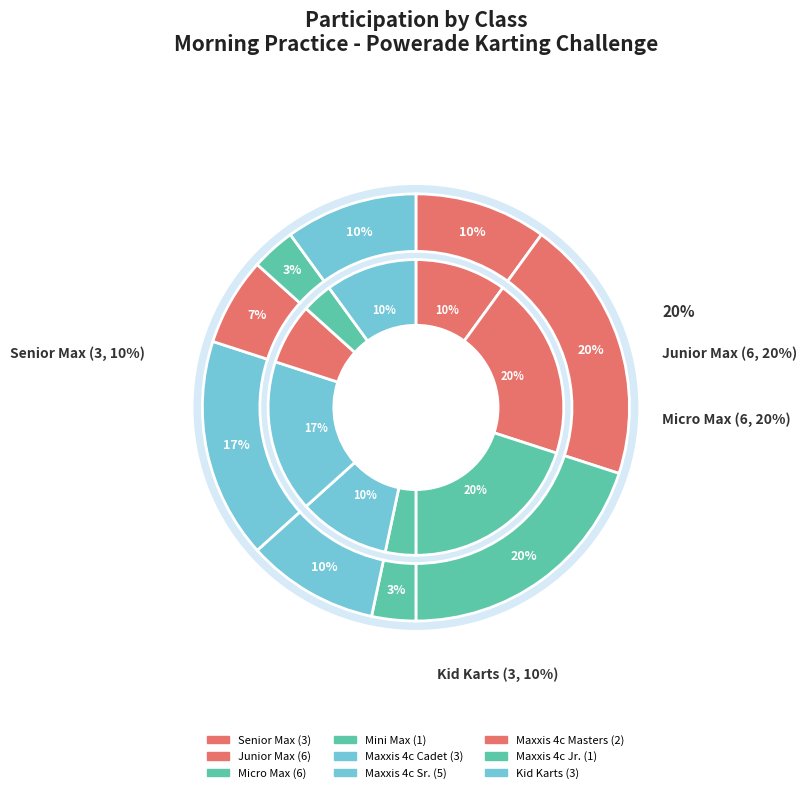

Rank the categories by value from lowest to highest.

Mini Max, Maxxis 4c Jr., Maxxis 4c Masters, Senior Max, Maxxis 4c Cadet, Kid Karts, Maxxis 4c Sr., Junior Max, Micro Max